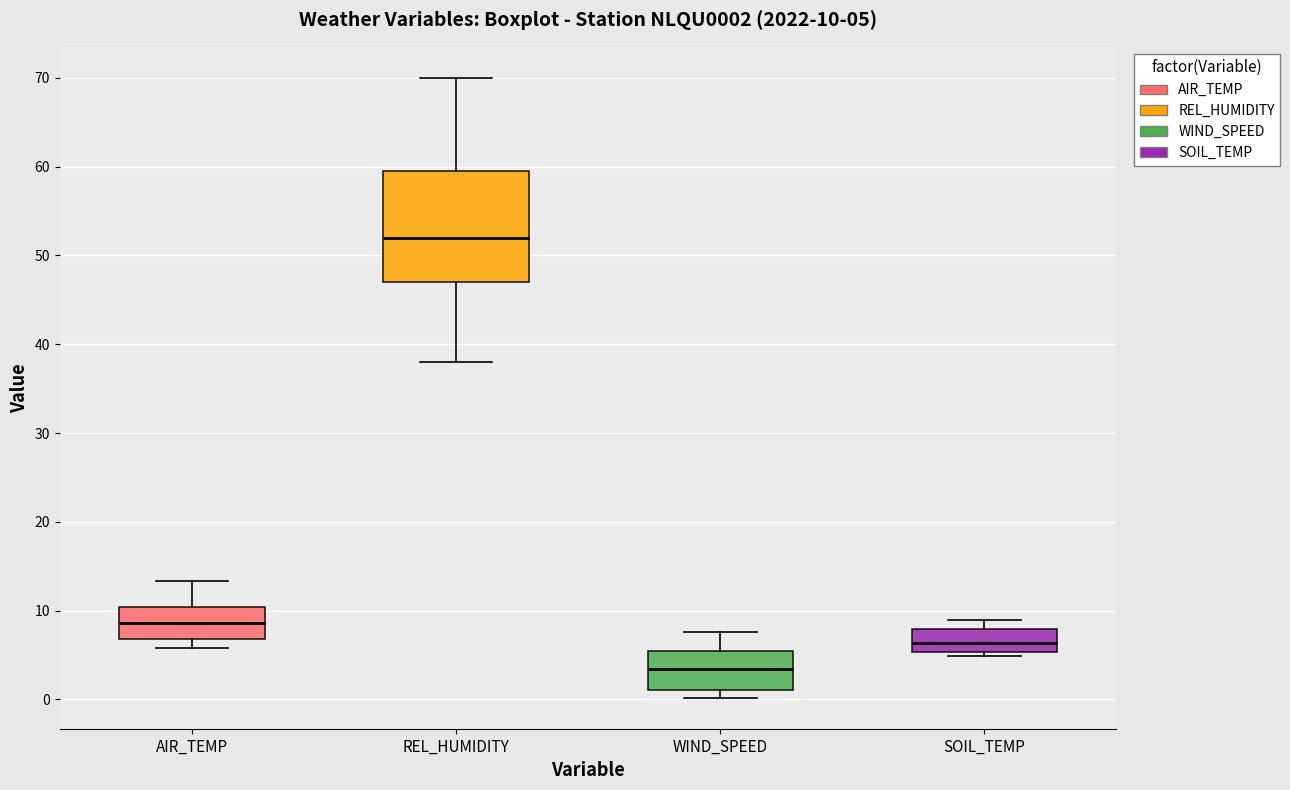

Which box is the tallest, from its lower edge to its upper edge?

REL_HUMIDITY